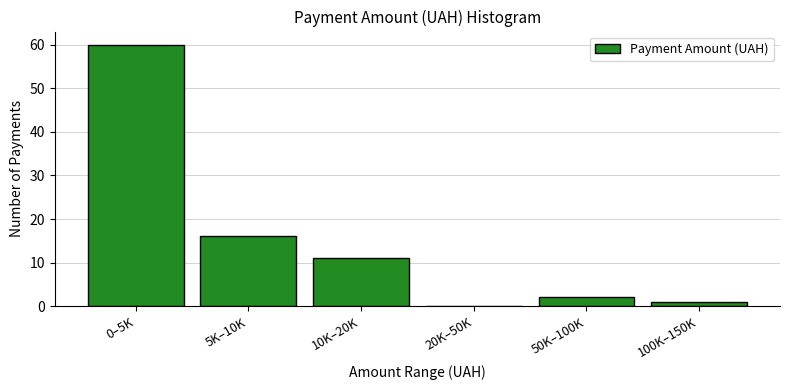

Reading left to right, extract all data points from this chart.

0–5K=60	5K–10K=16	10K–20K=11	20K–50K=0	50K–100K=2	100K–150K=1